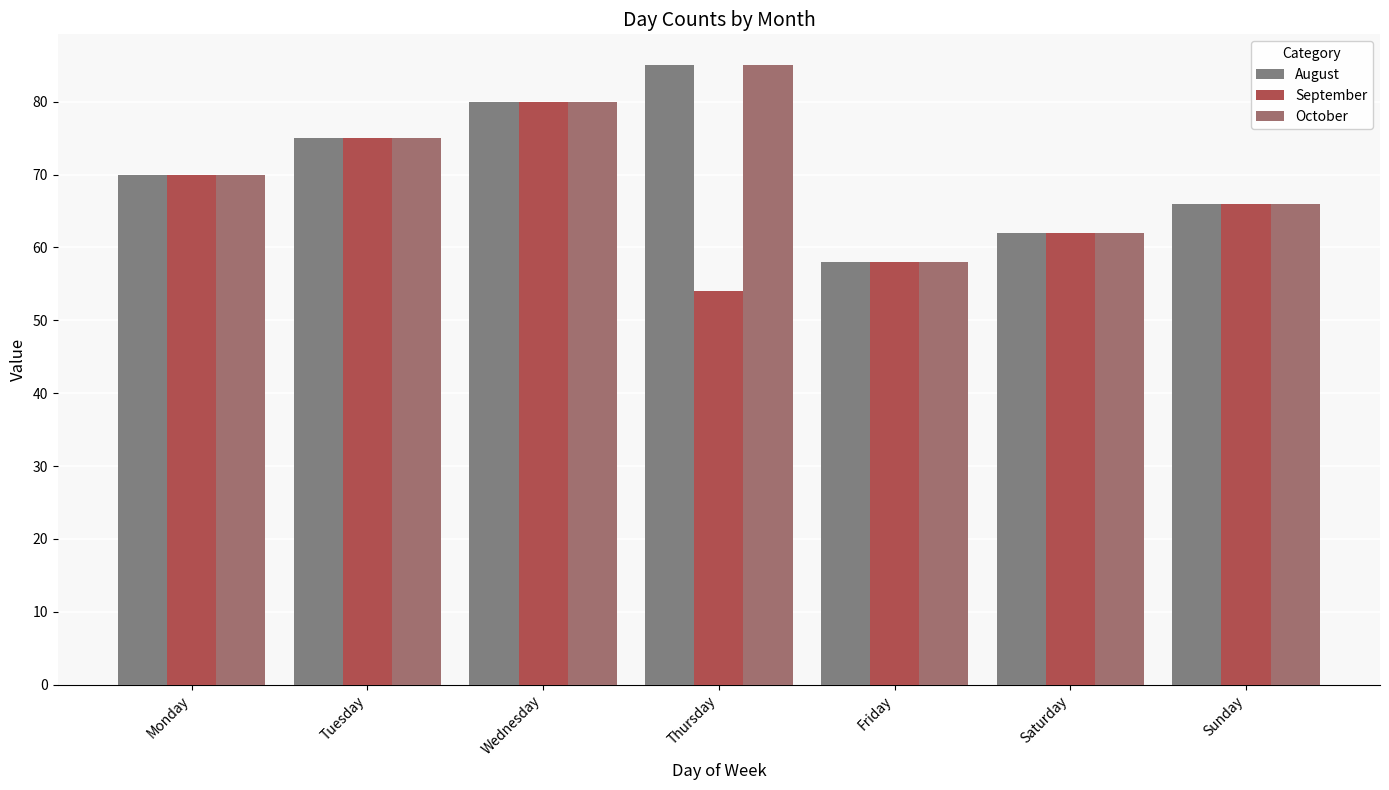

What is the value of the August bar at the 3rd from the left?

80